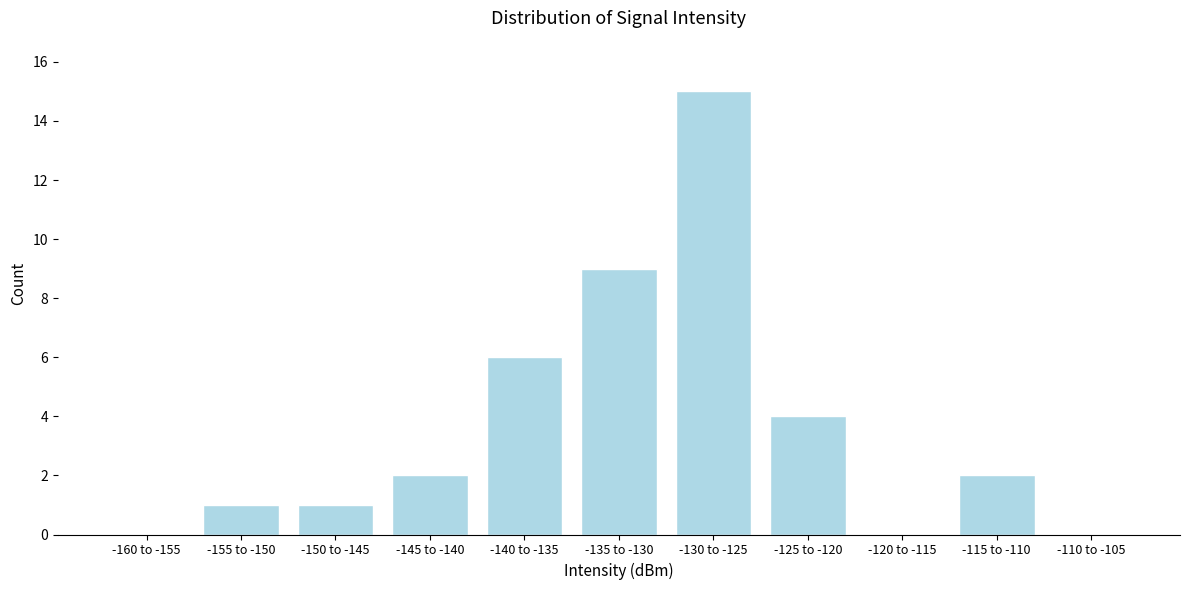

Reading left to right, transcribe all the data shown in this chart.

-160 to -155=0	-155 to -150=1	-150 to -145=1	-145 to -140=2	-140 to -135=6	-135 to -130=9	-130 to -125=15	-125 to -120=4	-120 to -115=0	-115 to -110=2	-110 to -105=0